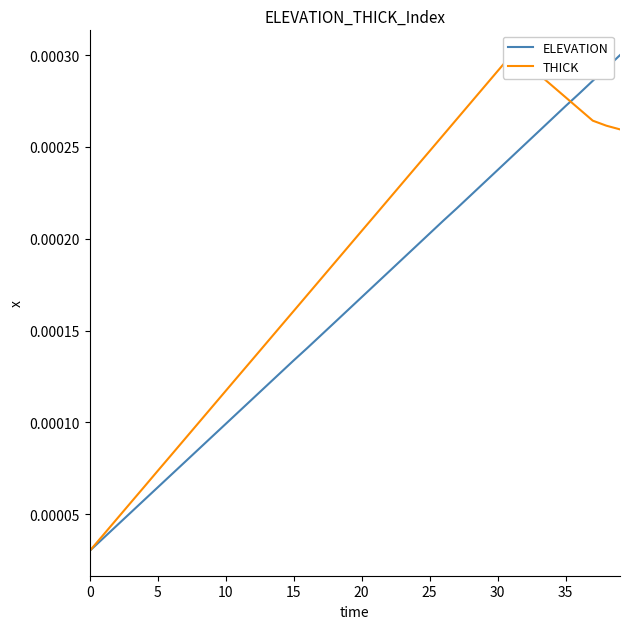

Rank the series by their average value, from lowest to highest.

ELEVATION, THICK